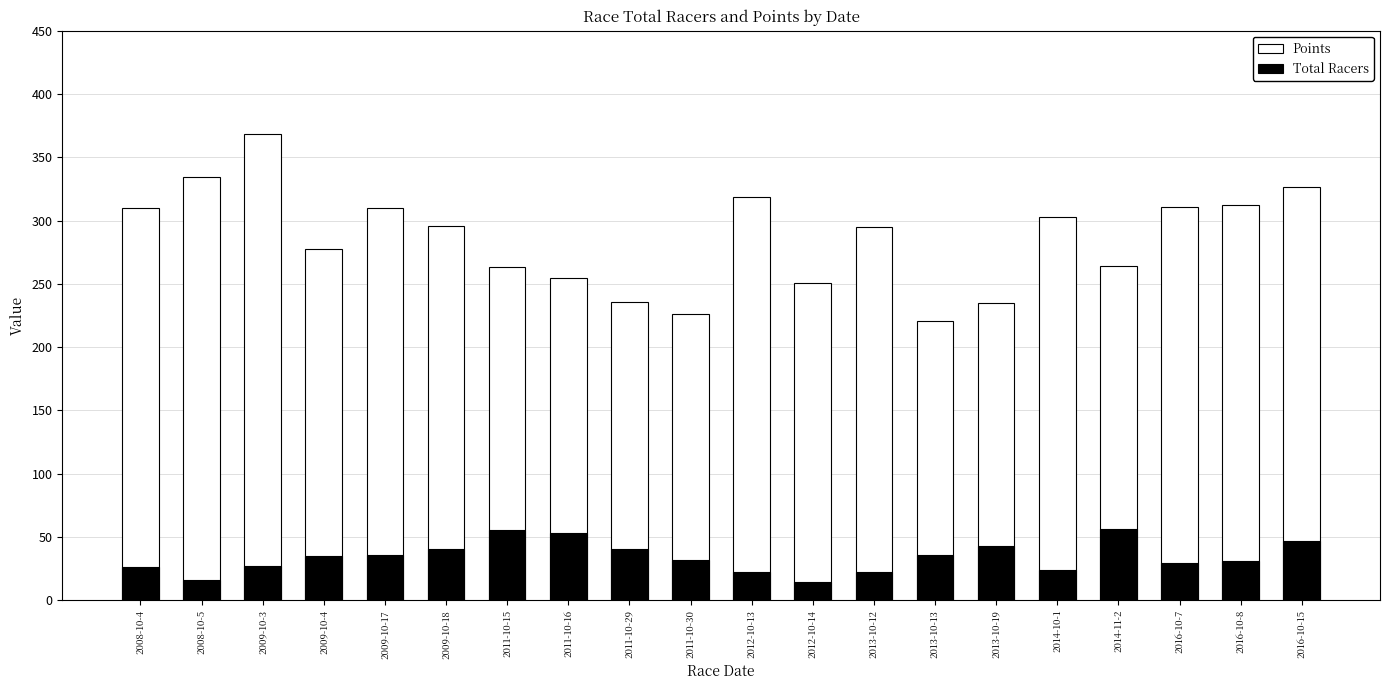

What are all the series names shown in the legend?

Points, Total Racers